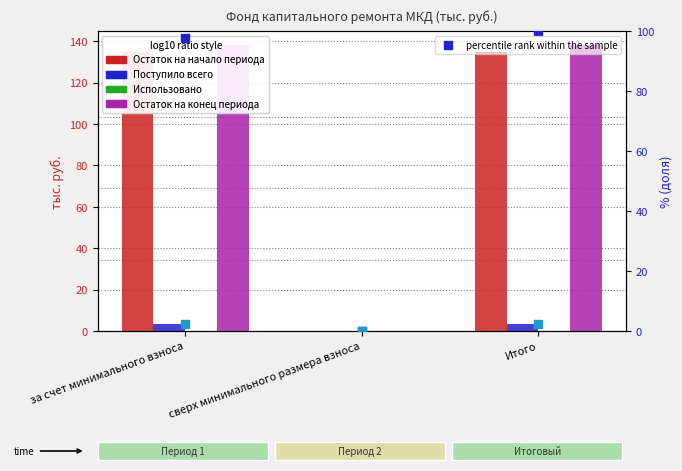

Which series has the largest Y range (max minus min)?

Остаток на конец периода